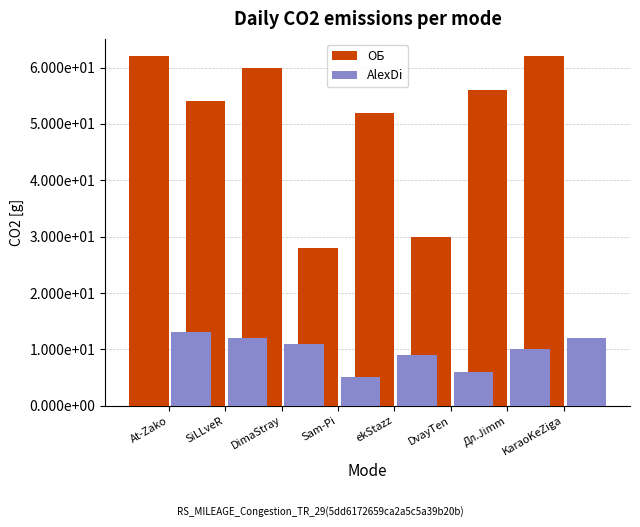

At how many categories does at least one series exceed 36?

6